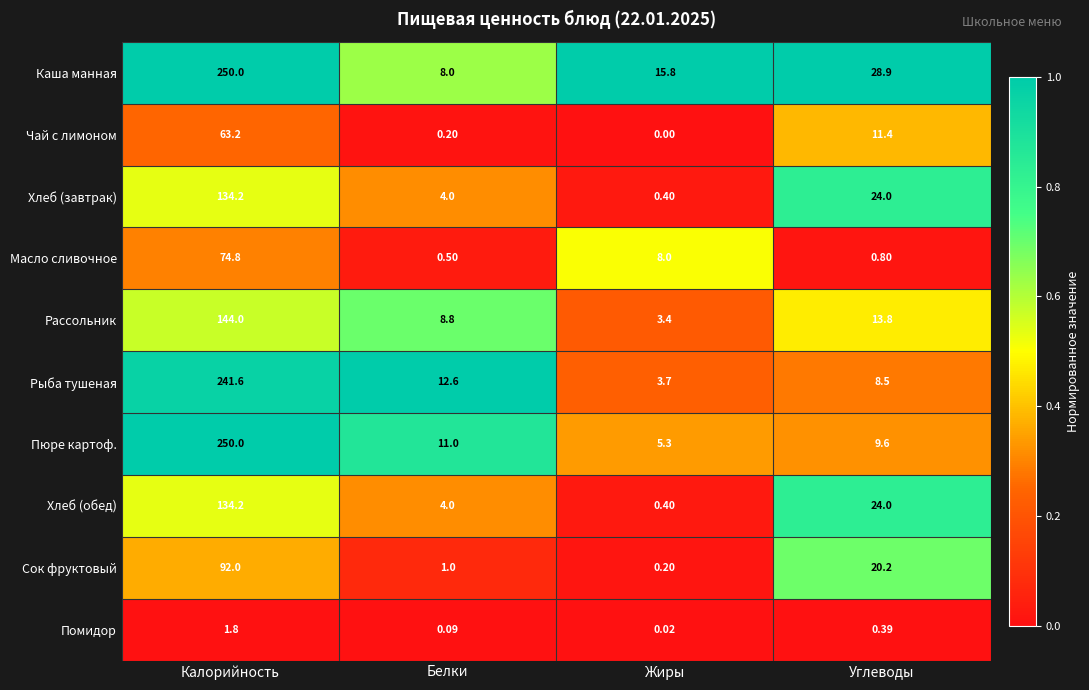

Which series changed the most between Калорийность and Углеводы?

Пюре картоф.